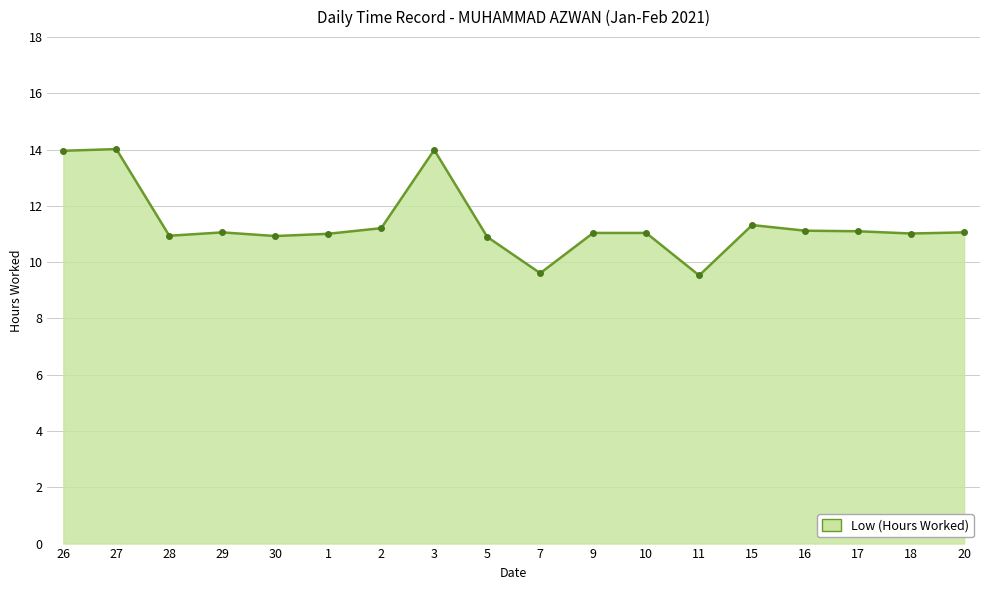

What position from the left is 7?

10